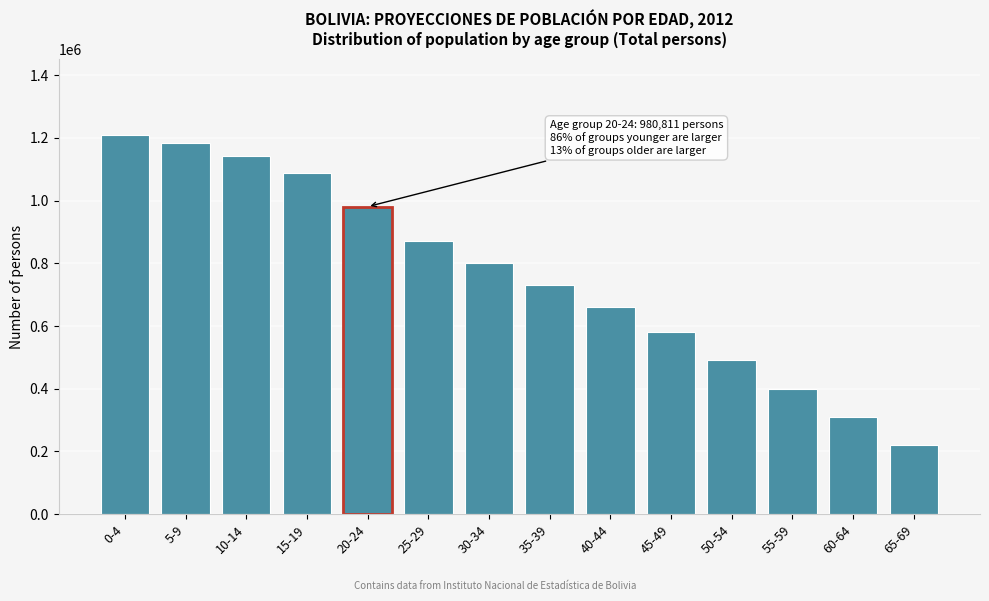

Reading left to right, what are all the values shown in this chart?

1209984	1182450	1142437	1088291	980811	870123	800456	730234	660123	580345	490234	400123	310234	220123